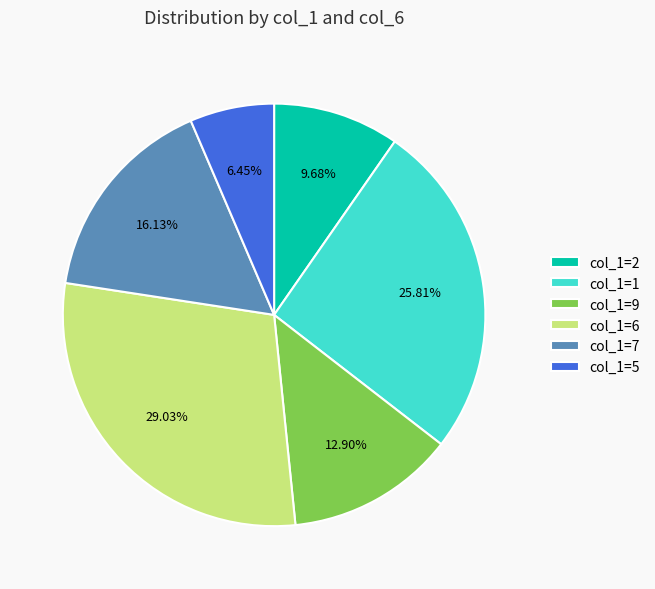

What is the largest slice in the pie chart?

col_1=6